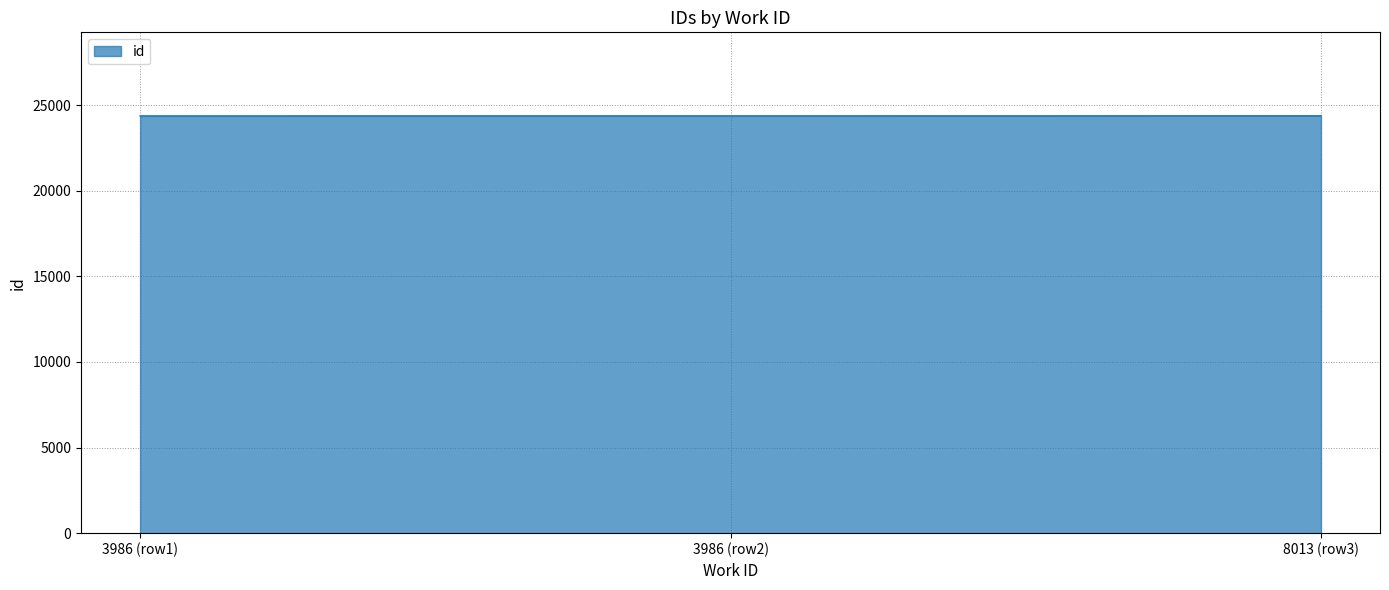

At which label is the value closest to 24372?

3986 (row2)